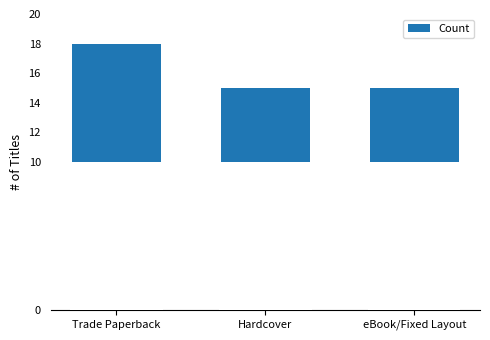

Which label corresponds to the largest value in the chart?

Trade Paperback